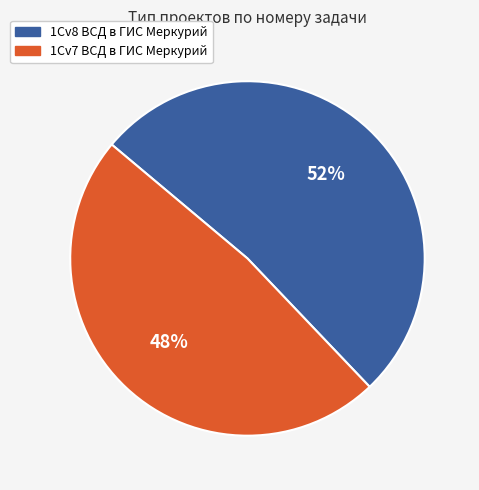

How many slices are in this pie chart?

2